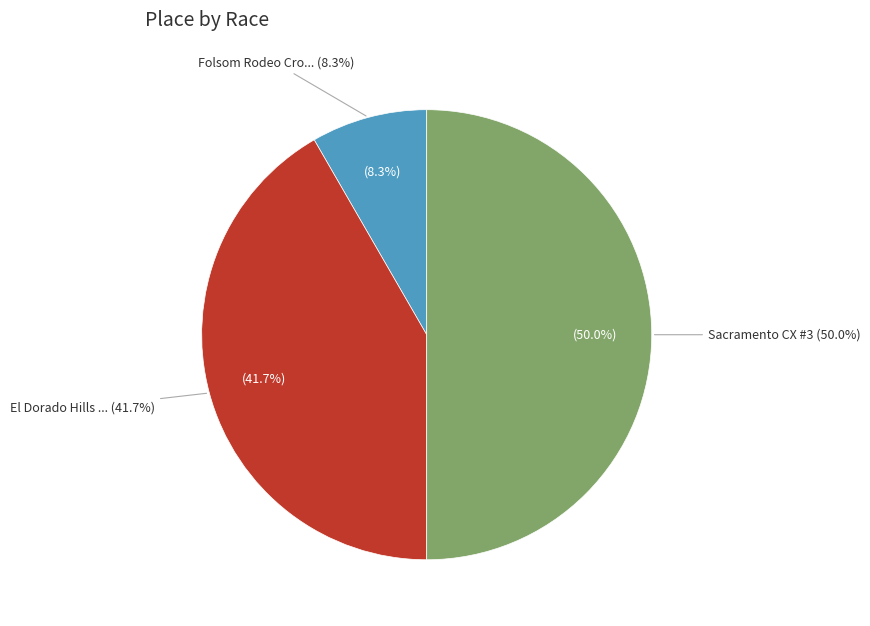

What is the smallest slice in the pie chart?

Folsom Rodeo Cross #2